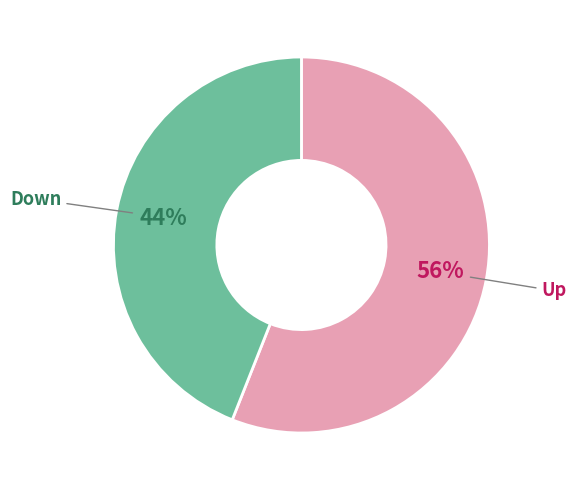

To the nearest percent, what is the average slice percentage?

50%